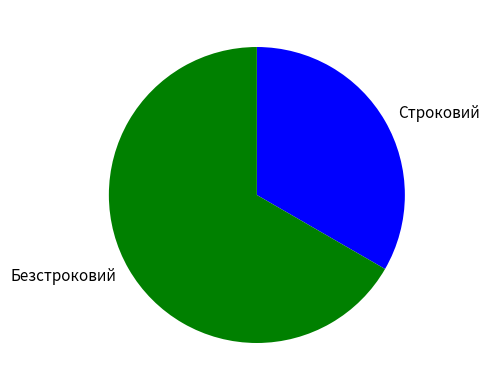

Which slice is the smallest?

Строковий